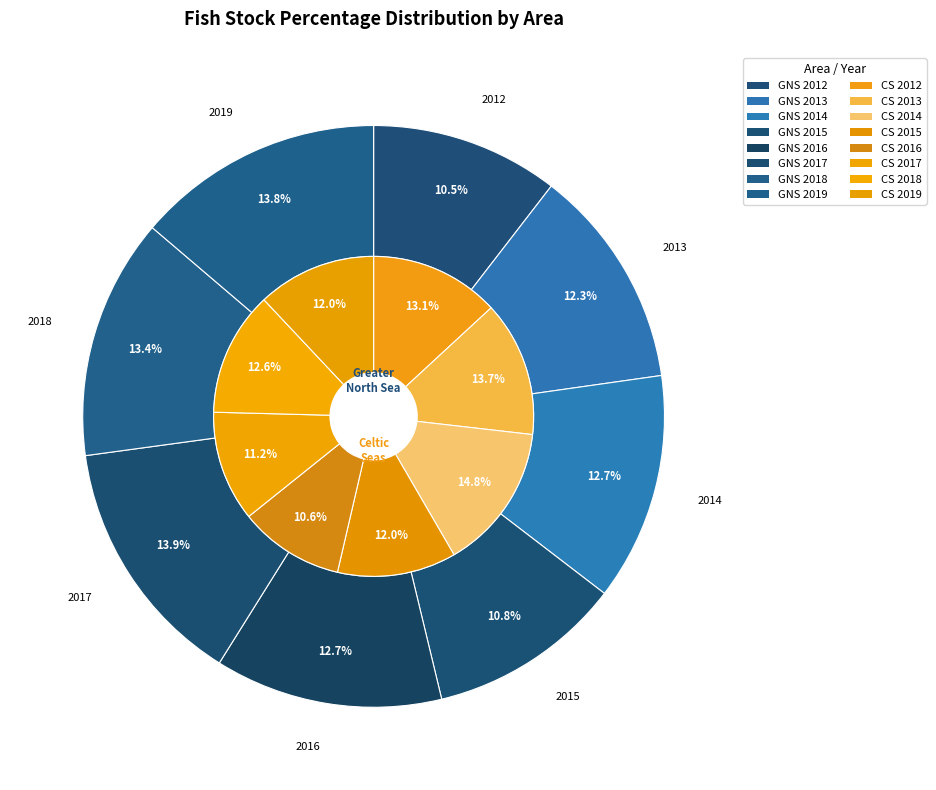

The 2013 slice represents 12% of the pie. True or false?

True